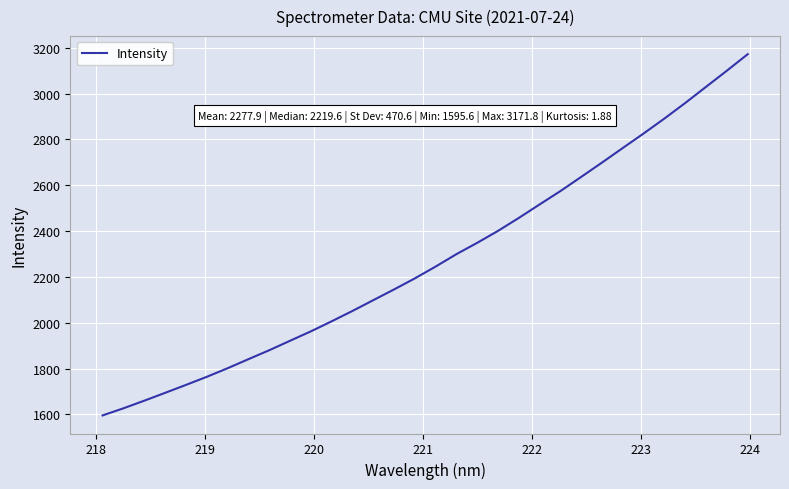

What is the greatest value displayed?

3171.8